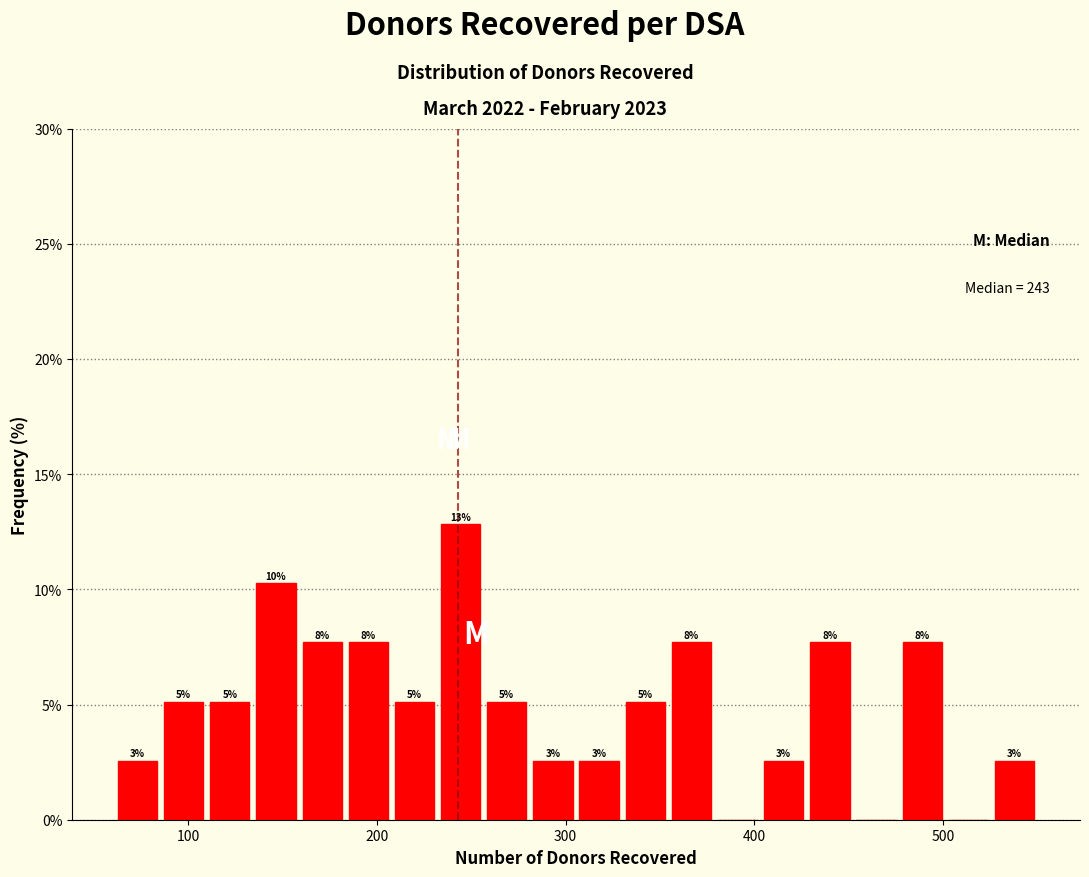

Read against the x-axis, roughly where is the centre of the tallest bar?

240